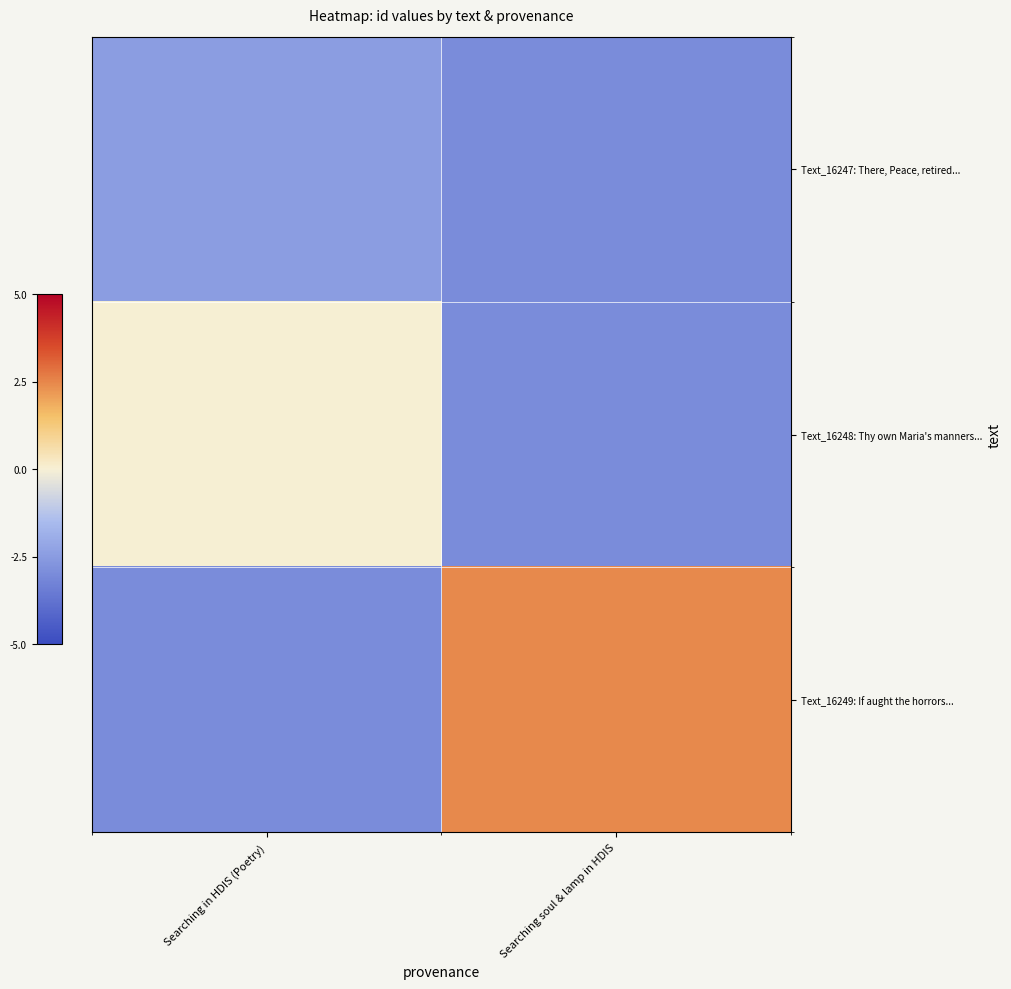

List the series in order of their peak value, highest first.

Text_16249: If aught the horrors..., Text_16248: Thy own Maria's manners..., Text_16247: There, Peace, retired...